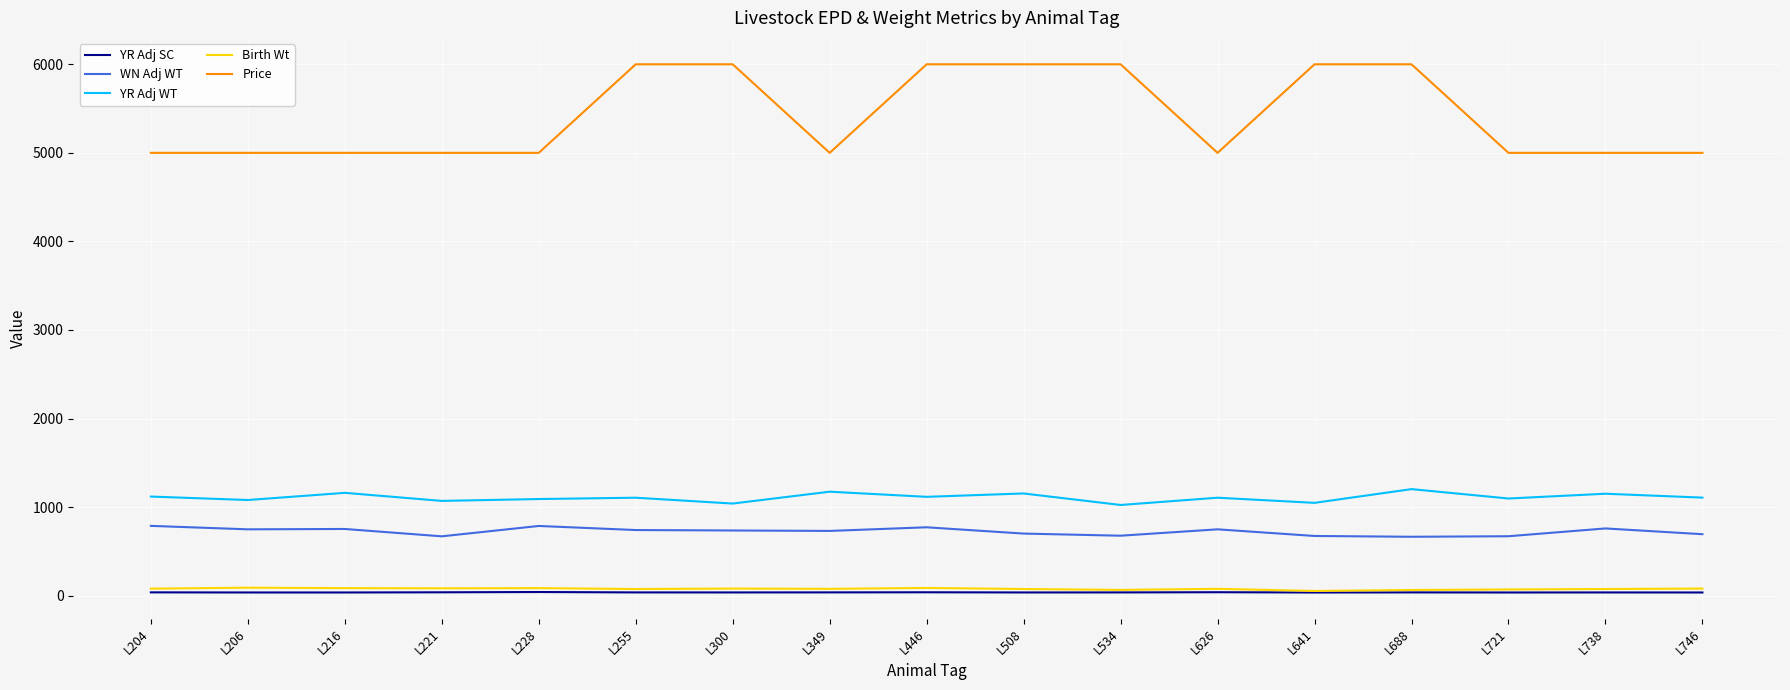

True or false: YR Adj SC and YR Adj WT intersect in this chart.

False